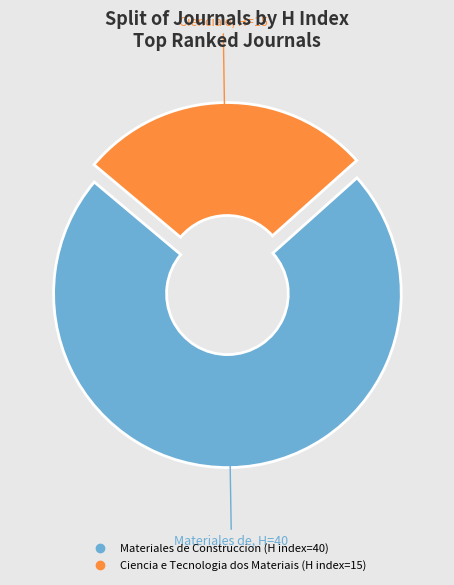

What percentage is the Ciencia e Tecnologia dos Materiais slice, to the nearest percent?

27%